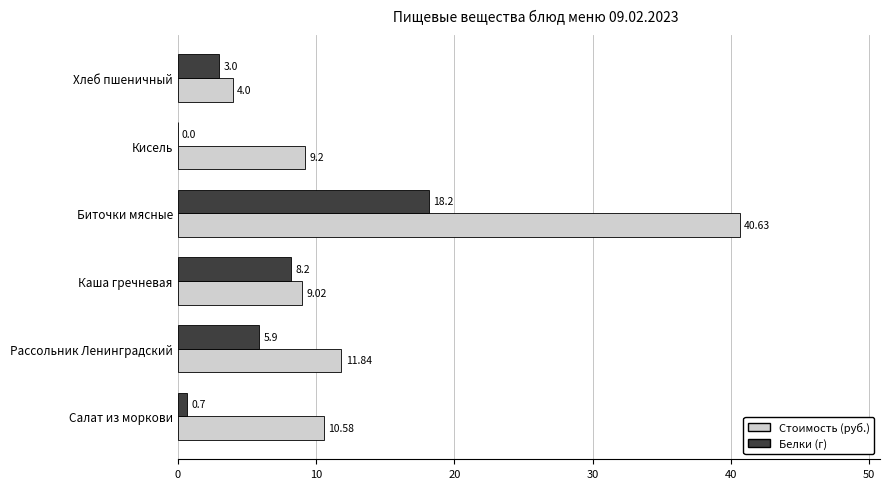

What is the sum of all Белки (г) values?

36.0